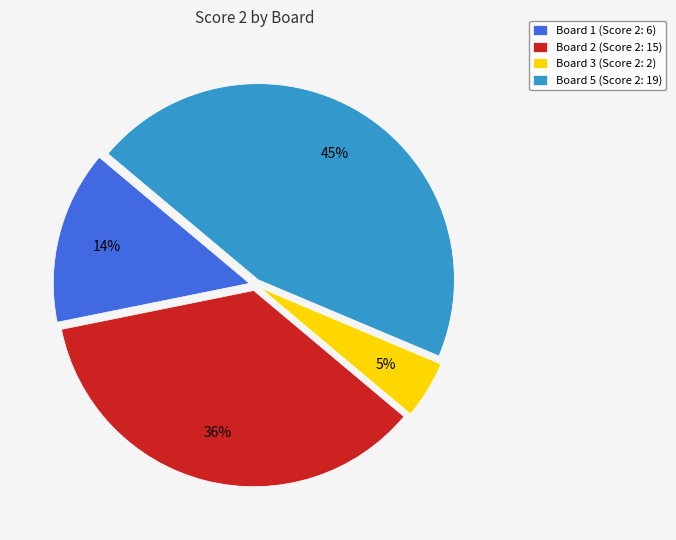

Between Board 1 (Score 2: 6) and Board 2 (Score 2: 15), which is larger?

Board 2 (Score 2: 15)